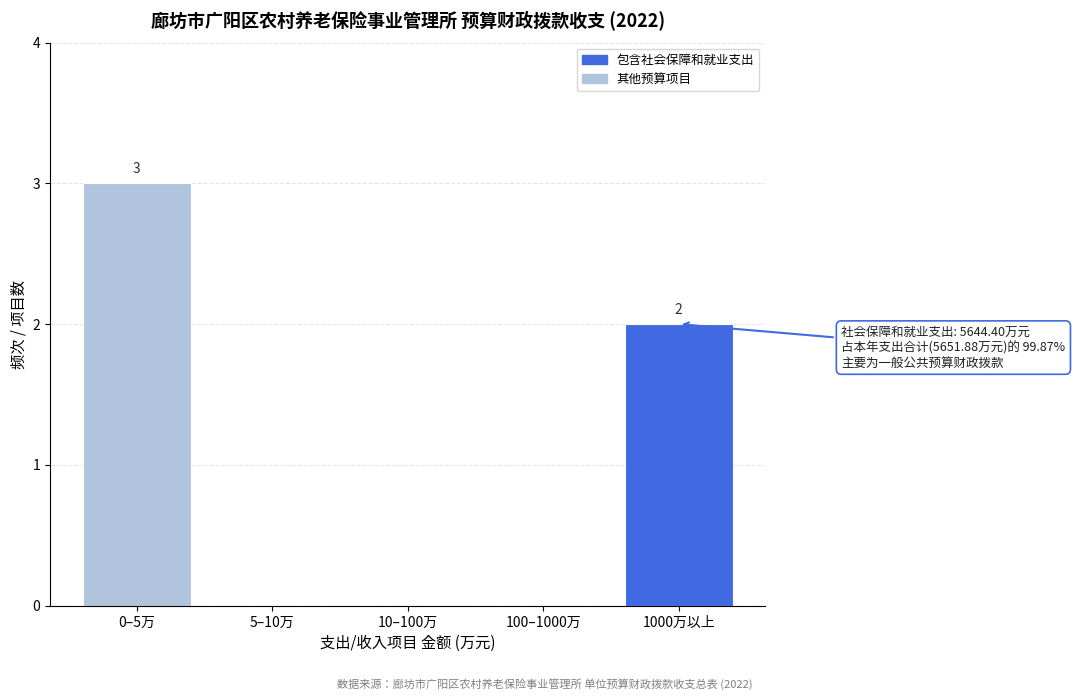

Reading left to right, transcribe all the data shown in this chart.

0–5万=3	5–10万=0	10–100万=0	100–1000万=0	1000万以上=2